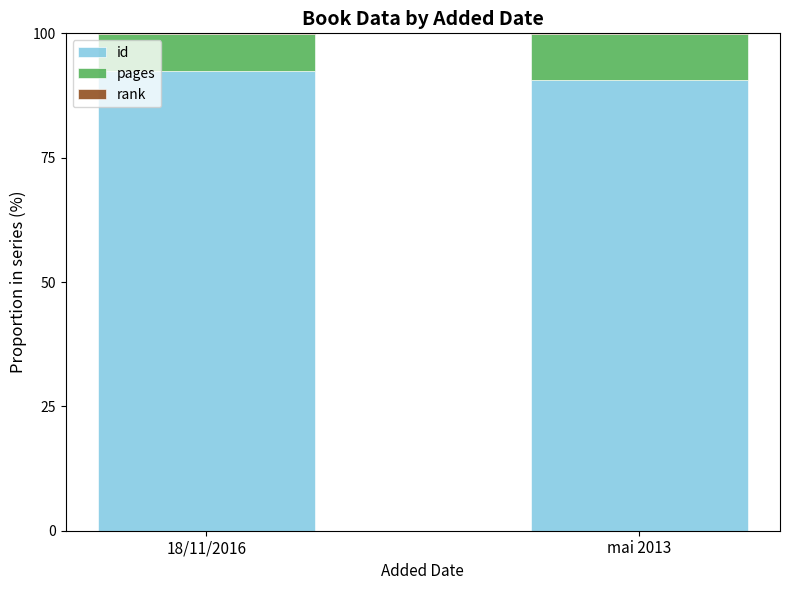

Does the chart contain stacked bars?

Yes